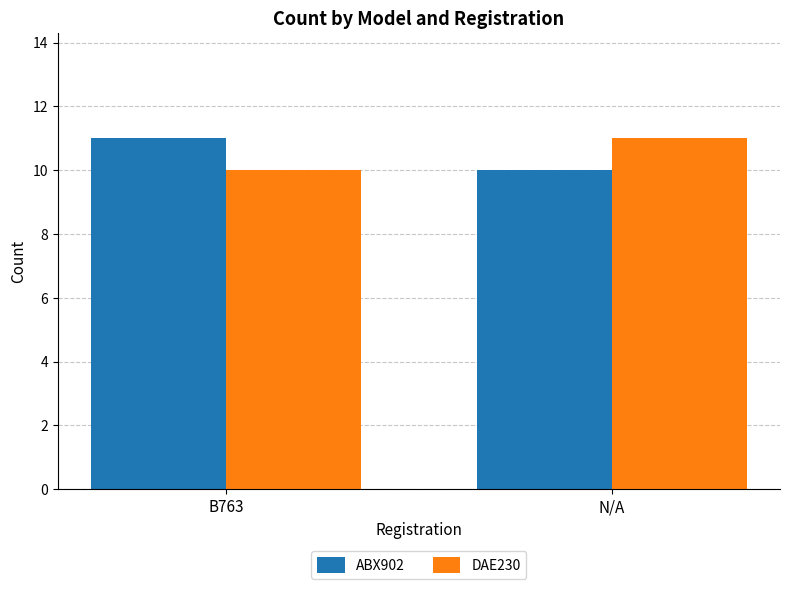

What is the value of the DAE230 bar at the 2nd from the left?

11